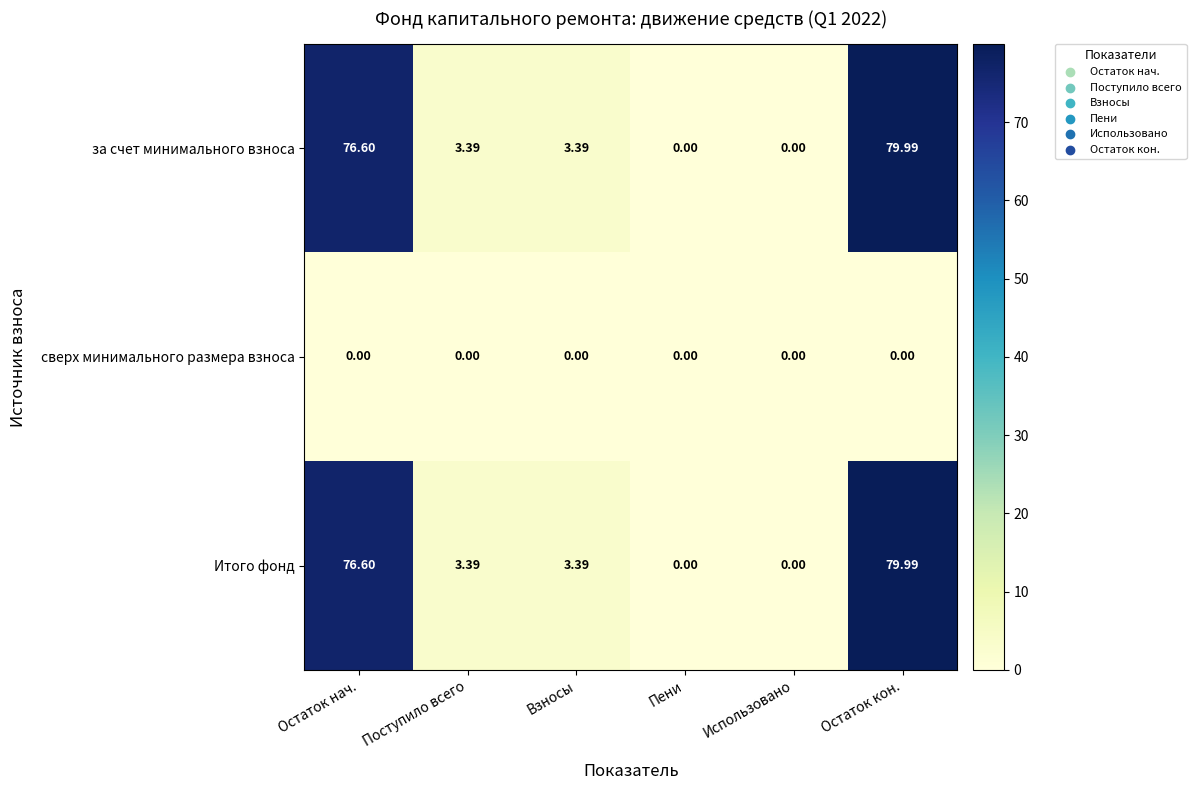

At which label does Итого фонд first exceed 3?

Остаток нач.